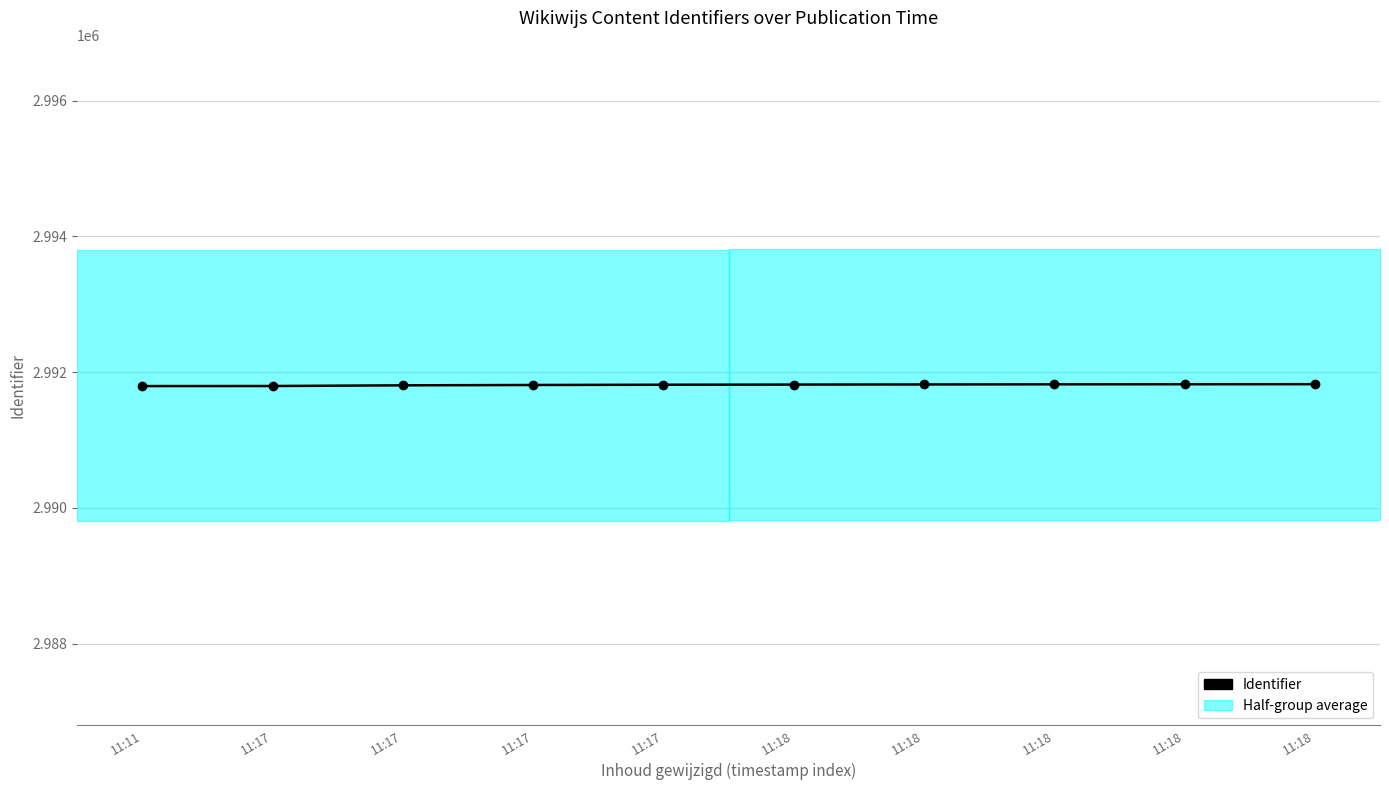

What is the change in value from 11:18 to 11:18?

+1